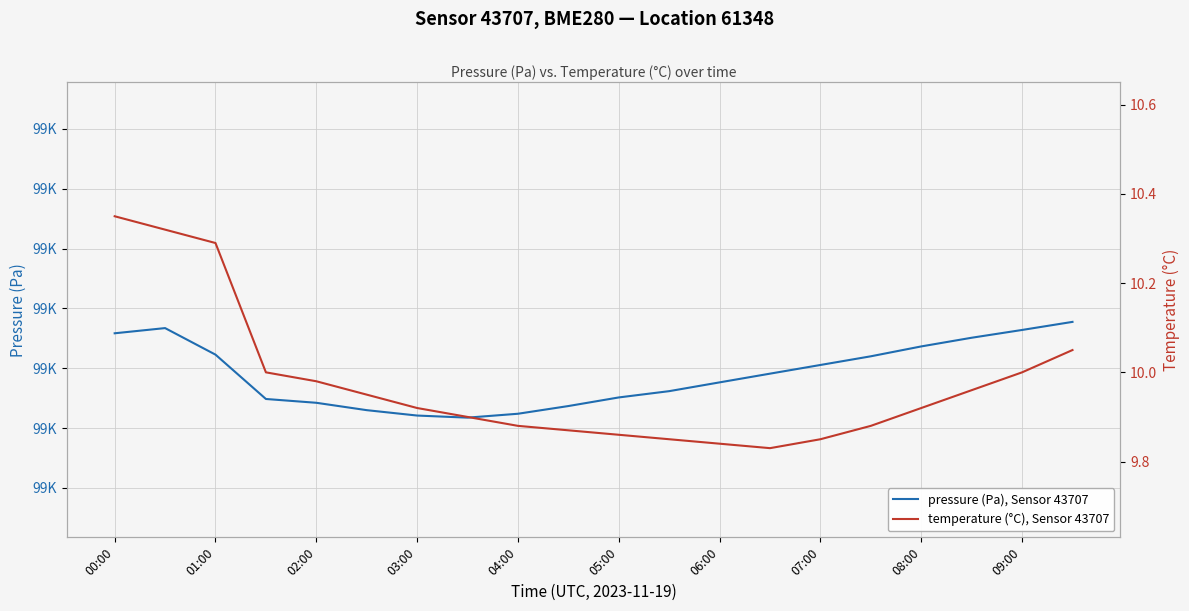

How many lines are shown in the chart?

2